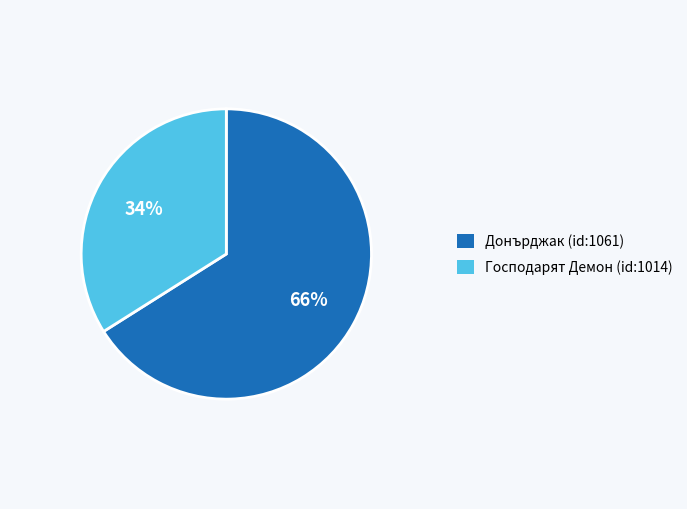

True or false: Донърджак (id:1061) accounts for 73% of the total.

False